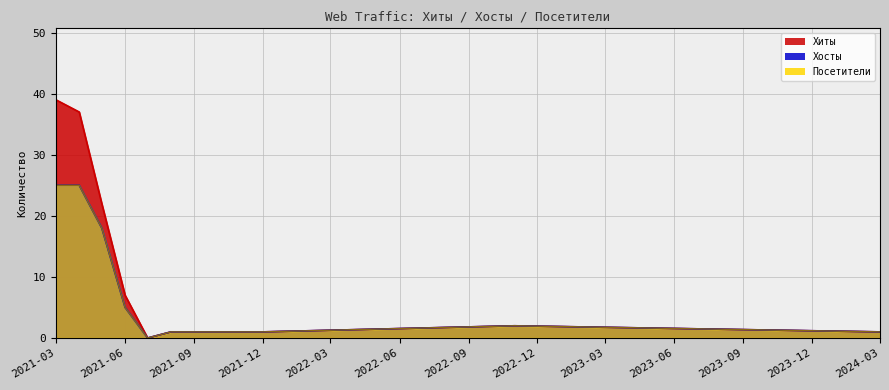

What is the sum of the Посетители values at 2021-05-17 and 2021-06-14?

12